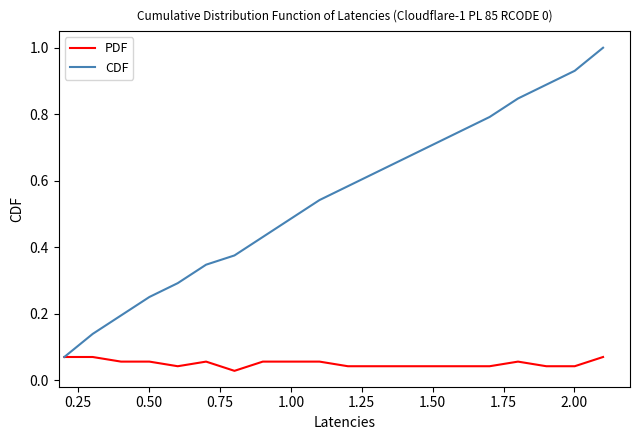

At how many categories does at least one series exceed 0?

20